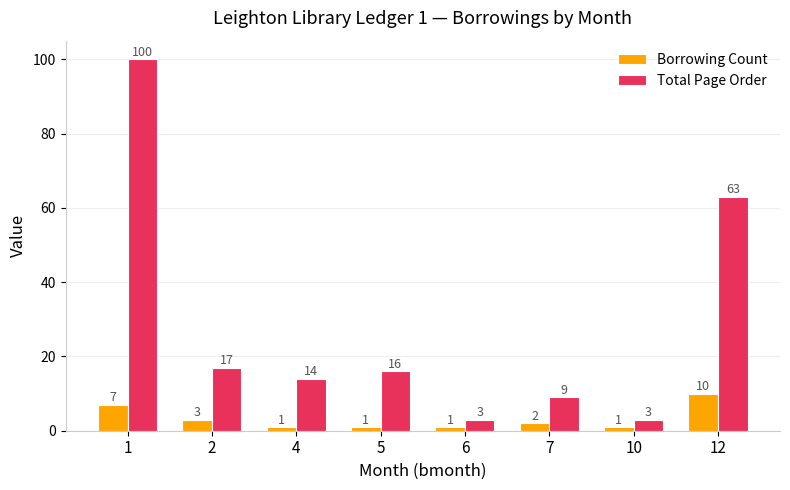

Reading left to right, extract all data points from this chart.

Borrowing Count: 1=7	2=3	4=1	5=1	6=1	7=2	10=1	12=10
Total Page Order: 1=100	2=17	4=14	5=16	6=3	7=9	10=3	12=63